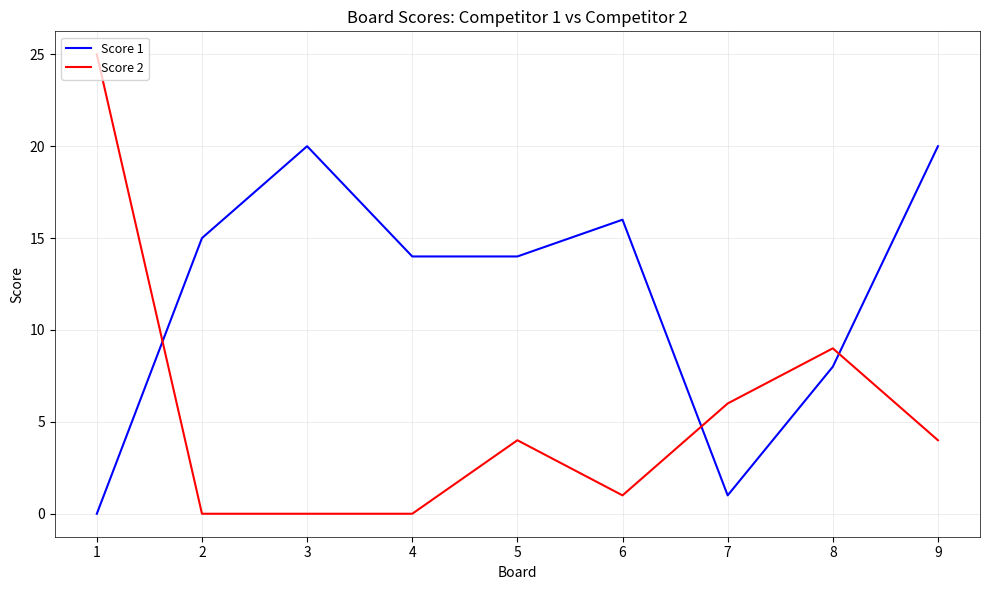

Which series ends up on top after the final intersection of Score 1 and Score 2?

Score 1